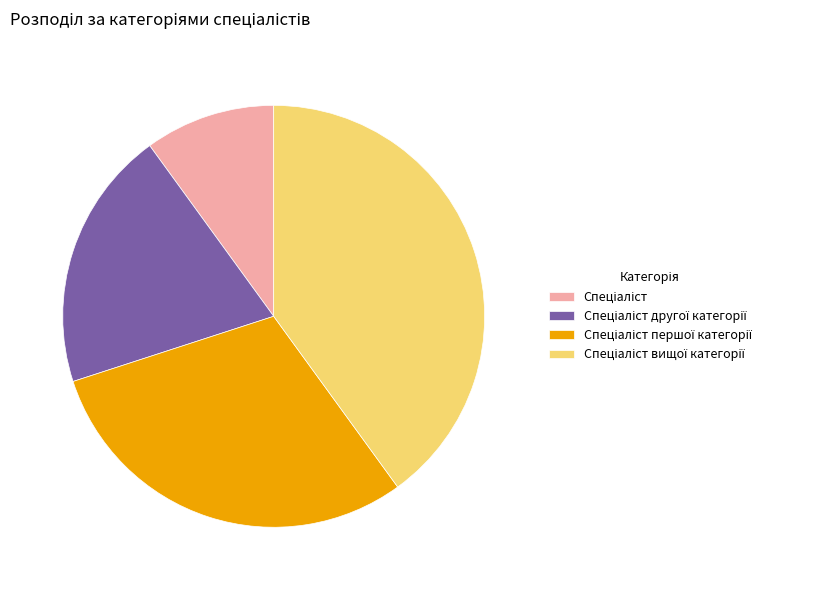

Is there any slice that represents more than half of the pie?

No